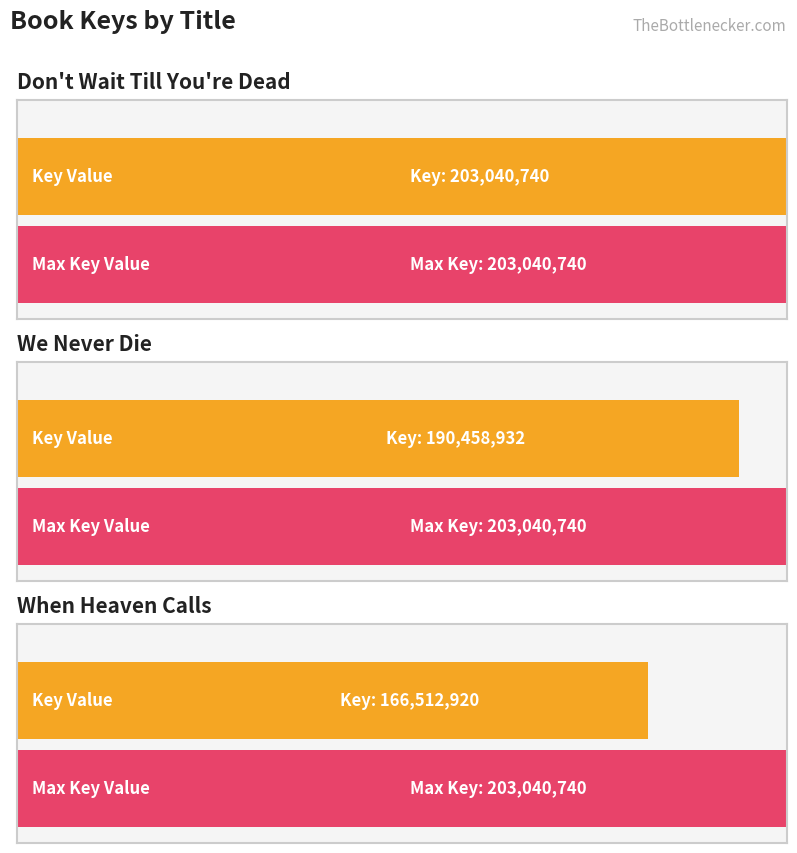

Which category has the highest value across all series?

Don't Wait Till You're Dead